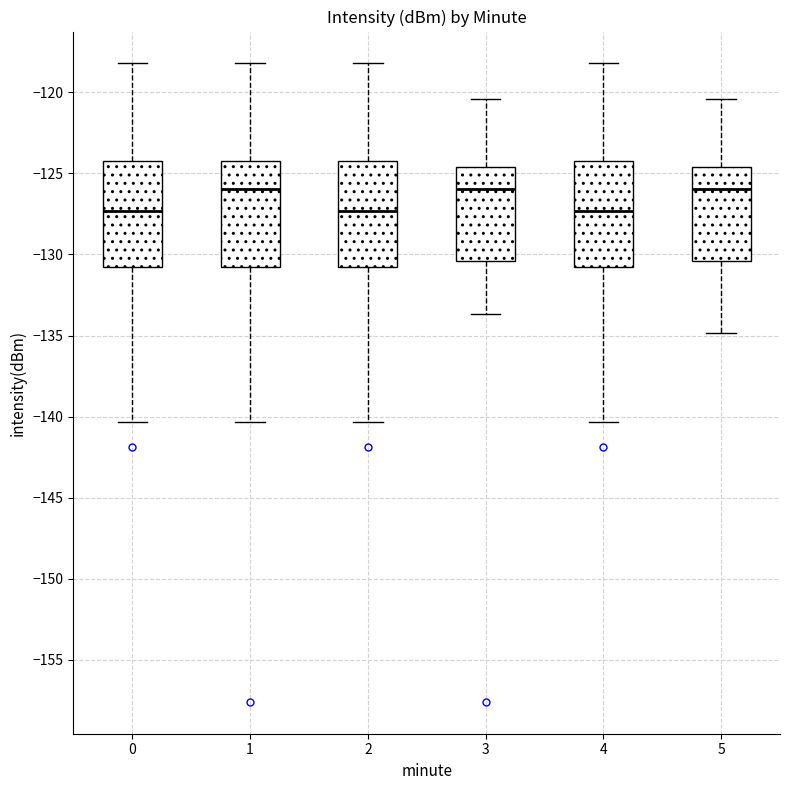

Where is the lower edge of the box at x = 4 on the y-axis? The values are not printed on the chart, so give them approximately, as read against the axis.

-131.0